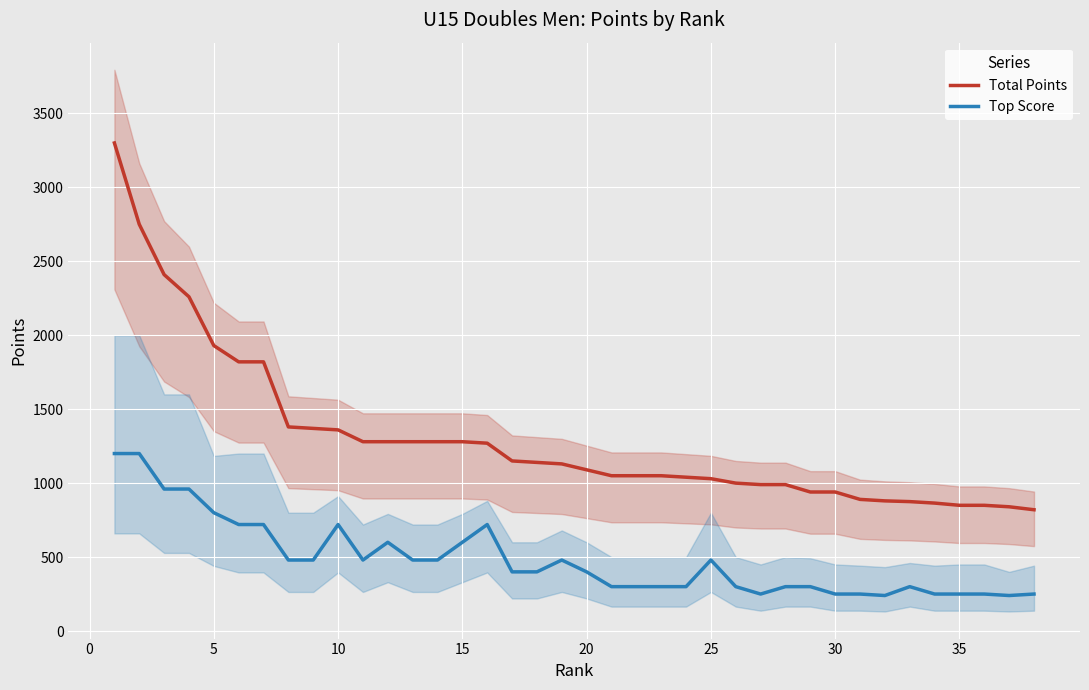

True or false: Total Points has more than 1 points higher than both neighbors.

False